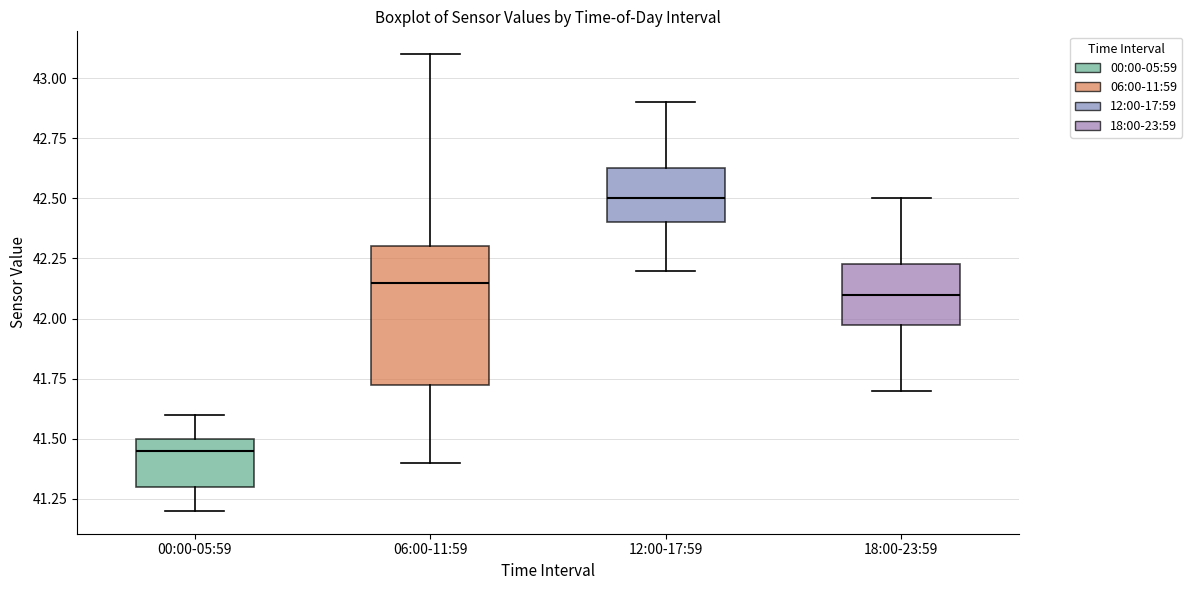

Which box's median line is the highest?

12:00-17:59